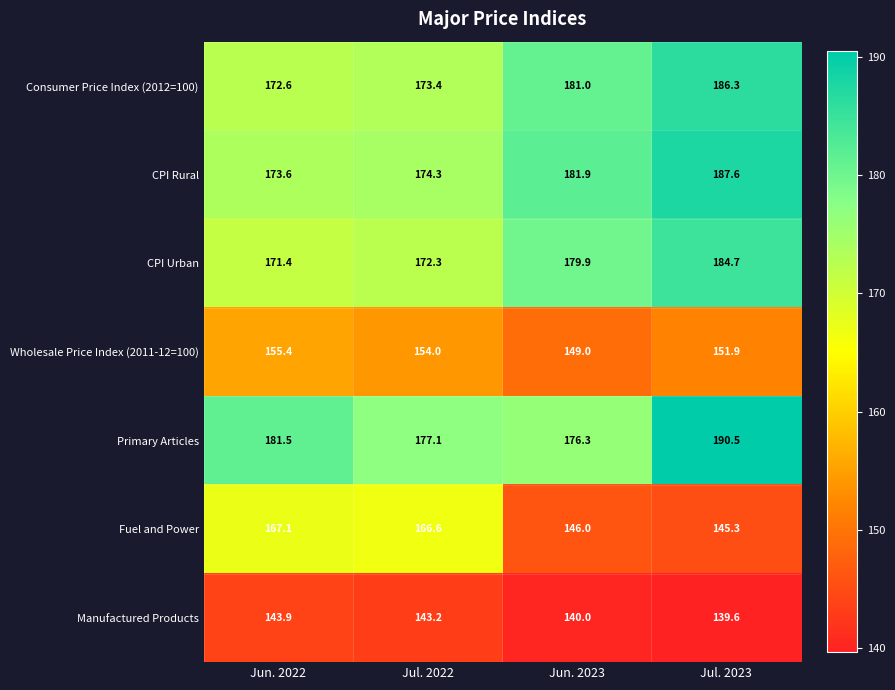

Reading left to right, what are all the values shown in this chart?

Consumer Price Index (2012=100): Jun. 2022=172.6	Jul. 2022=173.4	Jun. 2023=181.0	Jul. 2023=186.3
CPI Rural: Jun. 2022=173.6	Jul. 2022=174.3	Jun. 2023=181.9	Jul. 2023=187.6
CPI Urban: Jun. 2022=171.4	Jul. 2022=172.3	Jun. 2023=179.9	Jul. 2023=184.7
Wholesale Price Index (2011-12=100): Jun. 2022=155.4	Jul. 2022=154.0	Jun. 2023=149.0	Jul. 2023=151.9
Primary Articles: Jun. 2022=181.5	Jul. 2022=177.1	Jun. 2023=176.3	Jul. 2023=190.5
Fuel and Power: Jun. 2022=167.1	Jul. 2022=166.6	Jun. 2023=146.0	Jul. 2023=145.3
Manufactured Products: Jun. 2022=143.9	Jul. 2022=143.2	Jun. 2023=140.0	Jul. 2023=139.6